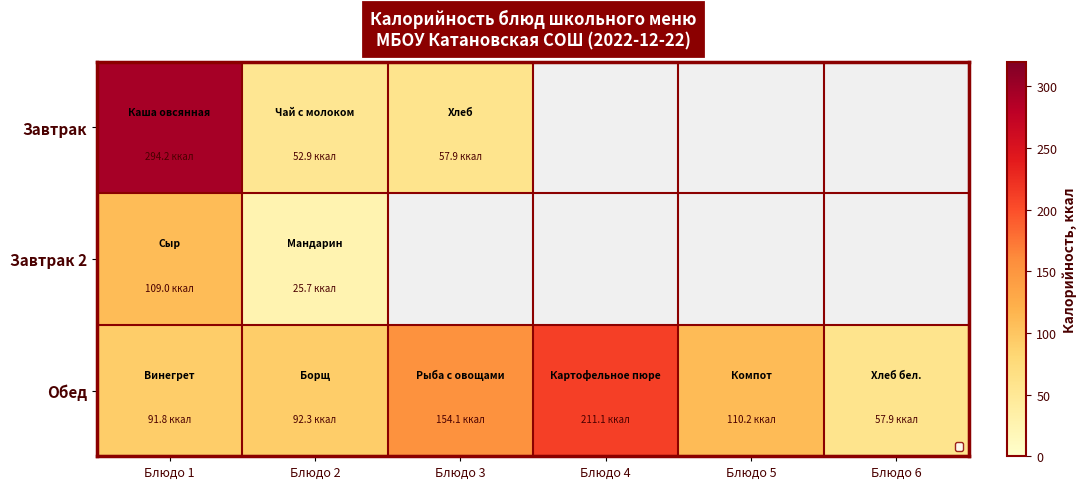

What is the difference between the Обед values at Блюдо 6 and Блюдо 4?

153.2